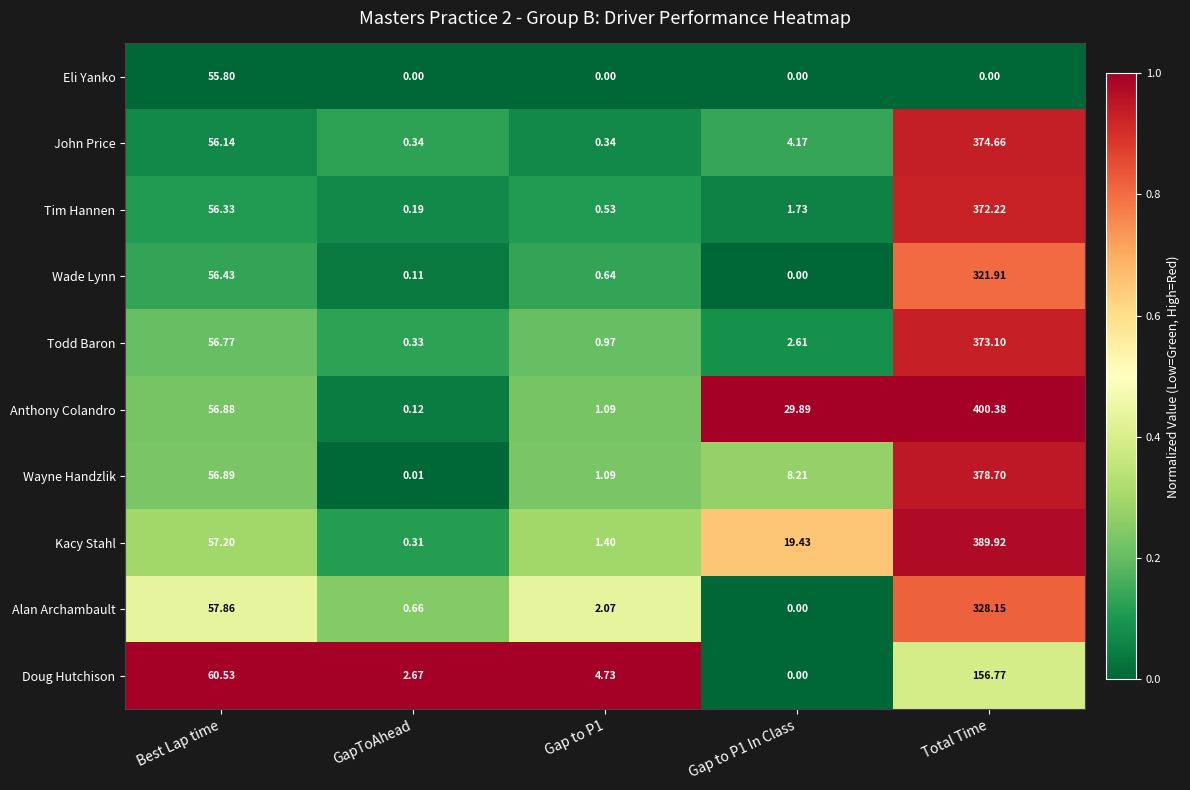

At Total Time, list the series in order from largest to smallest.

Anthony Colandro, Kacy Stahl, Wayne Handzlik, John Price, Todd Baron, Tim Hannen, Alan Archambault, Wade Lynn, Doug Hutchison, Eli Yanko